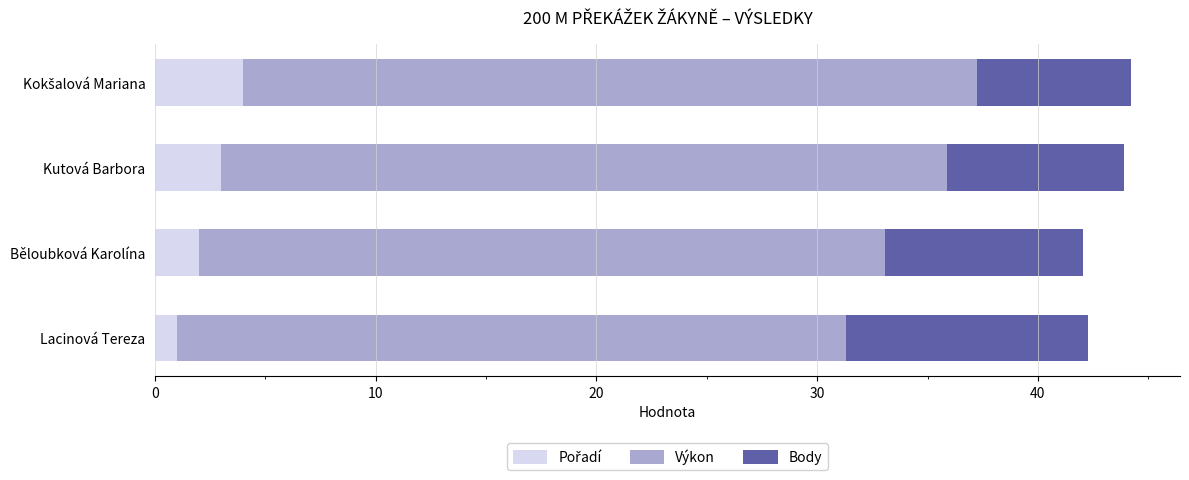

What is the total value across all series at Běloubková Karolína?

42.1